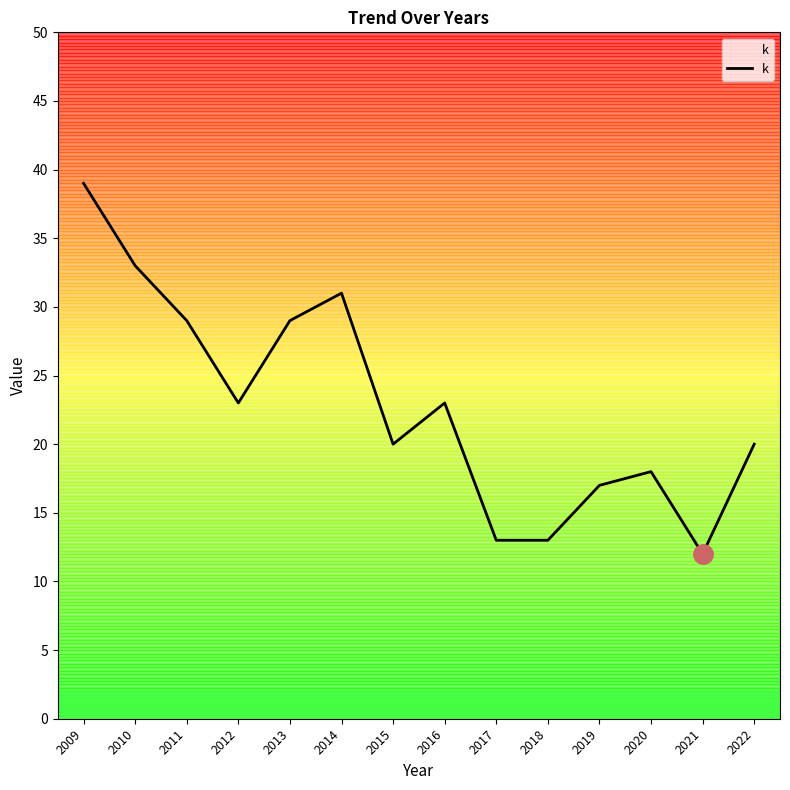

Which category has the highest value across all series?

2009